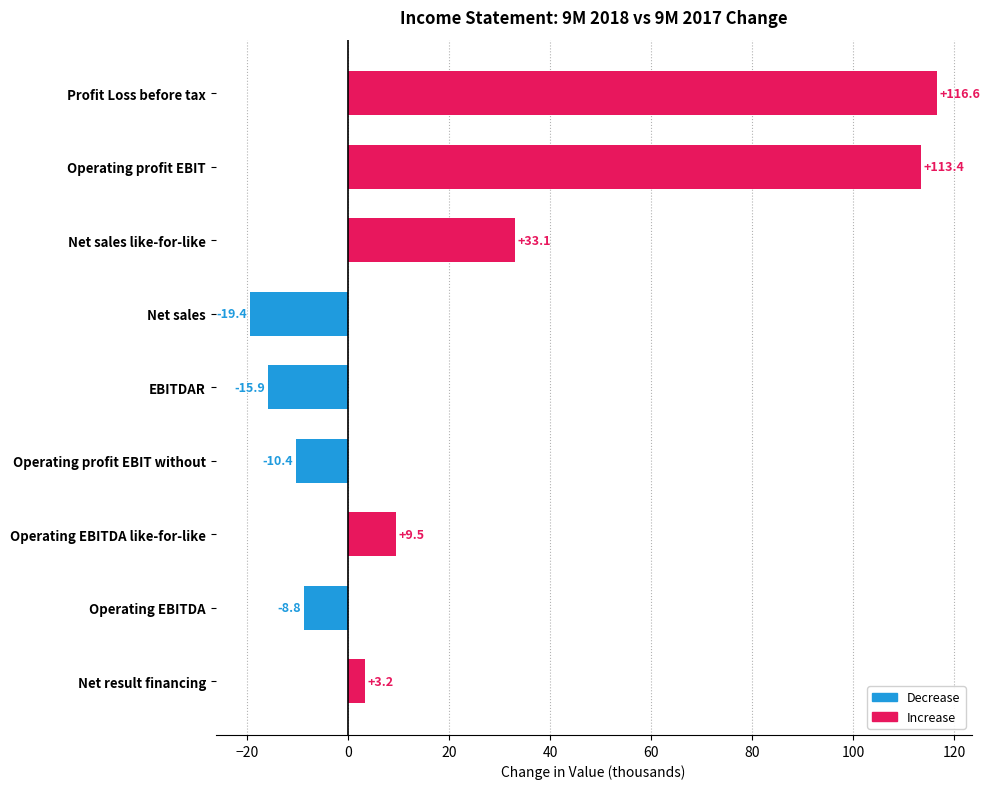

What is the change in value from Profit Loss before tax to Net sales like-for-like?

-83.5